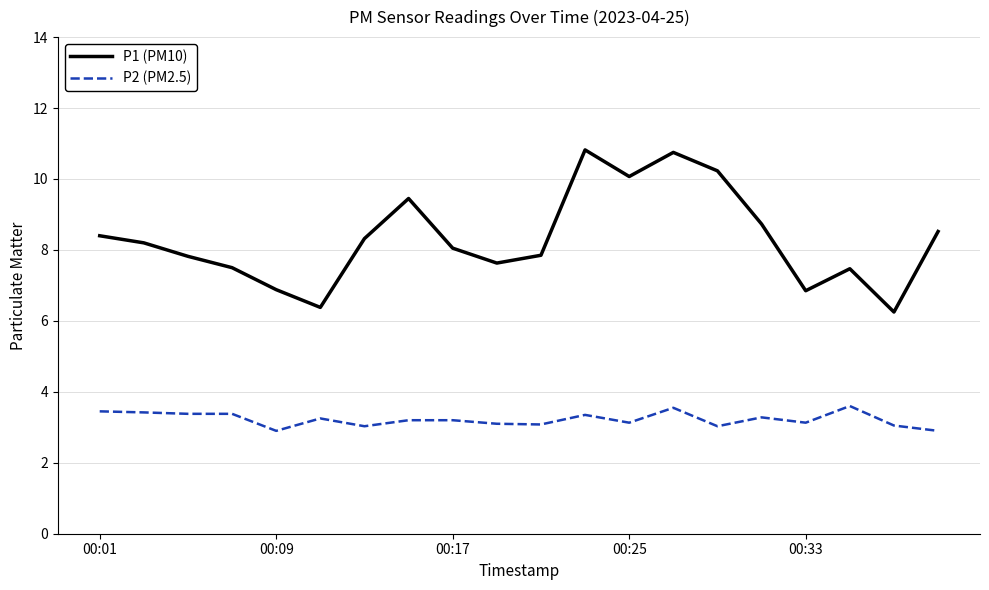

Which series has the widest spread of values?

P1 (PM10)